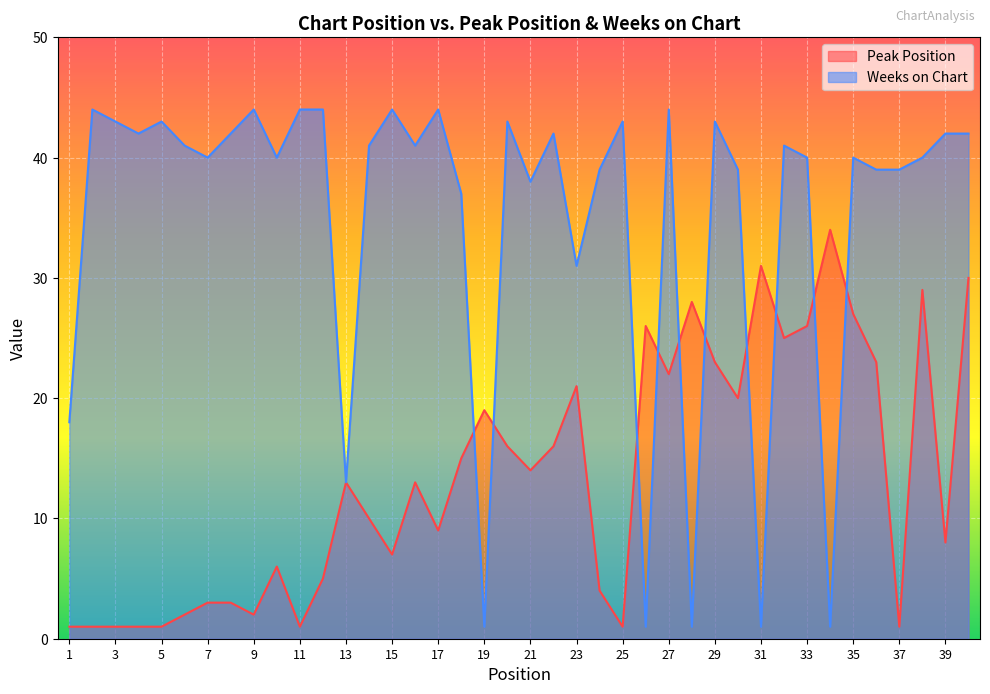

Which series has the largest range (max minus min)?

Weeks on Chart